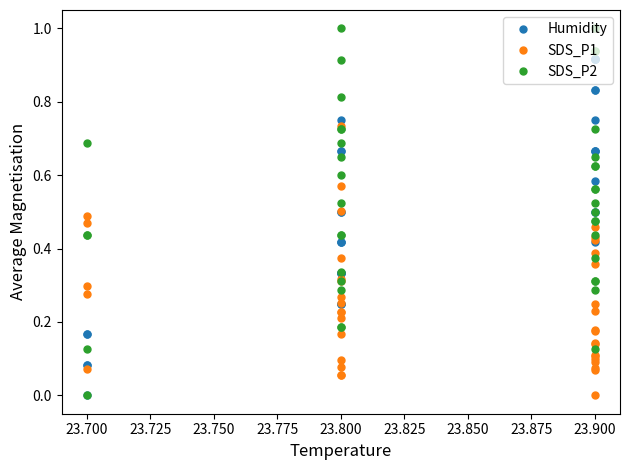

Rank the series at 23.800 from highest to lowest value.

Humidity, SDS_P2, SDS_P1